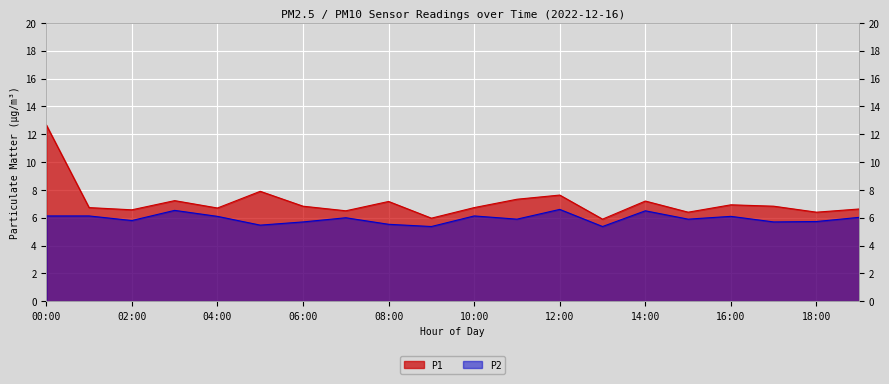

How many lines are shown in the chart?

2